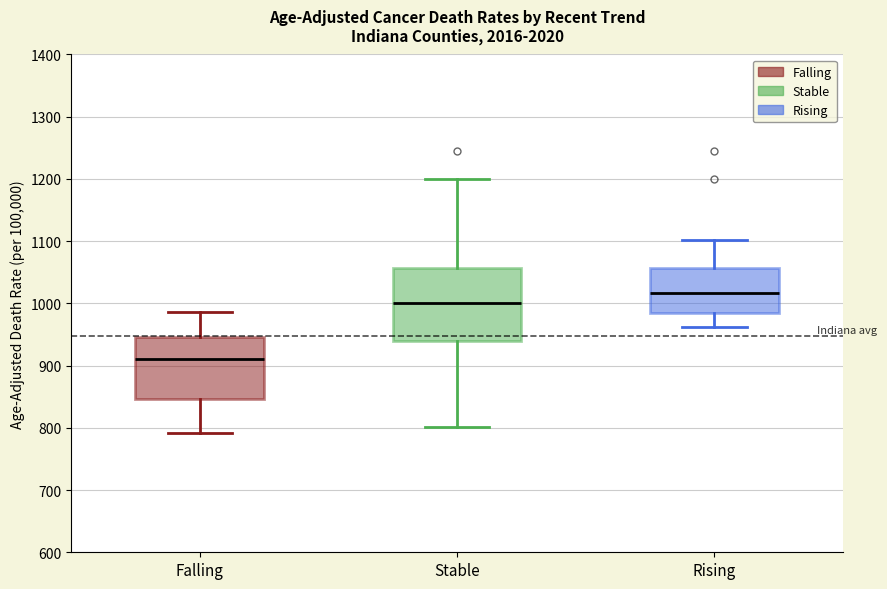

Where does the lower whisker of the box for Falling end on the y-axis? The values are not printed on the chart, so give them approximately, as read against the axis.

790